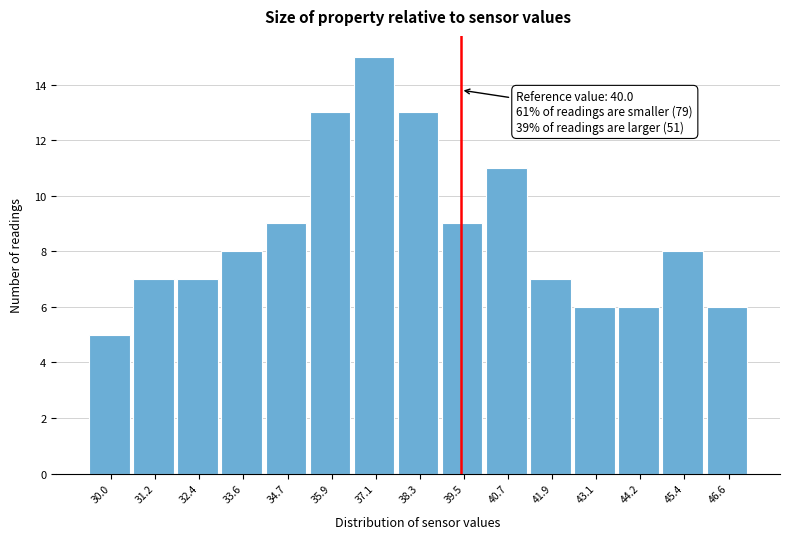

Reading left to right, what are all the values shown in this chart?

5	7	7	8	9	13	15	13	9	11	7	6	6	8	6